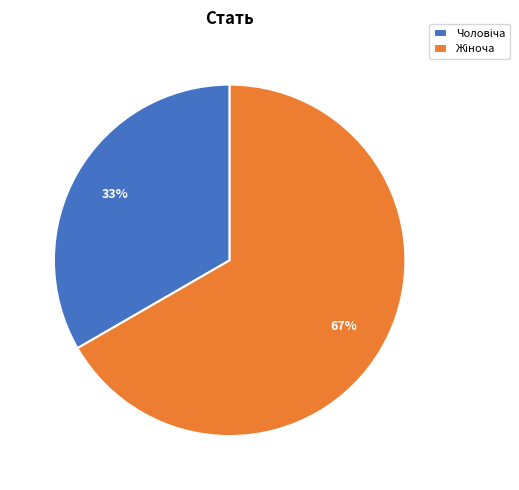

Is there any slice that represents more than half of the pie?

Yes